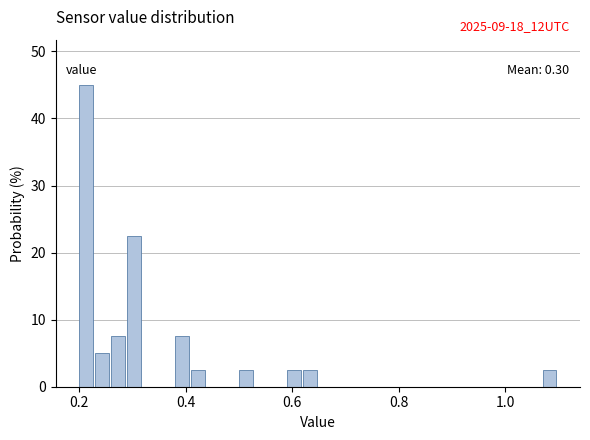

Read against the x-axis, roughly where is the centre of the tallest bar?

0.22